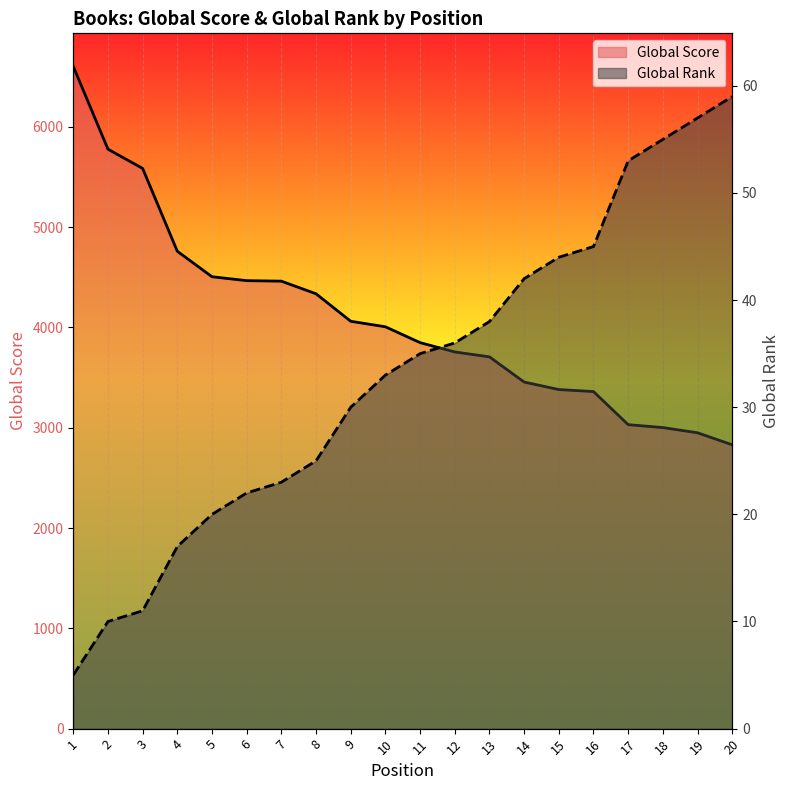

What is the average value of the Global Score (line) series?

4094